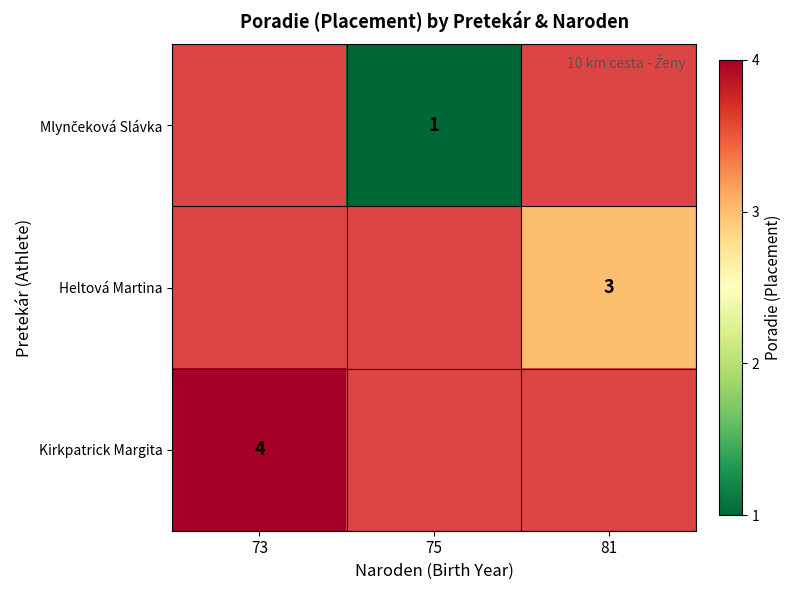

The Kirkpatrick Margita series shows 3 at 73. True or false?

False